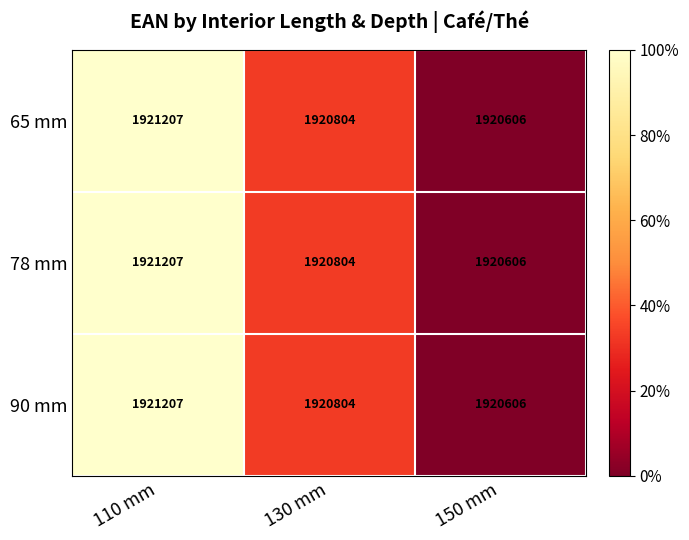

At which label does 78 mm first exceed 1920804?

110 mm